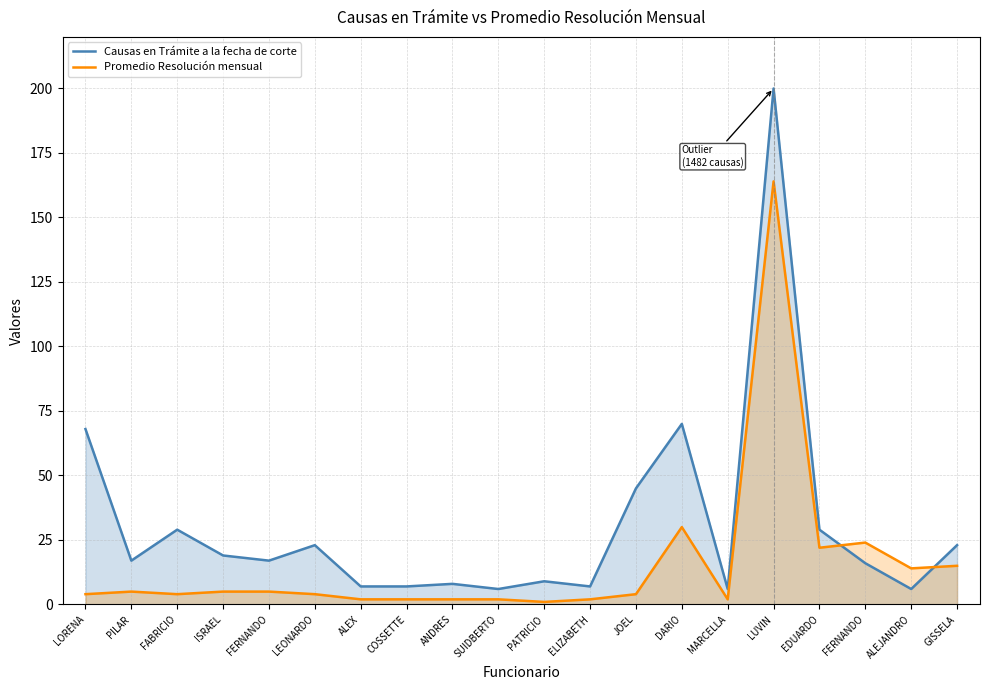

How many interior local peaks does the Promedio Resolución mensual series have?

4